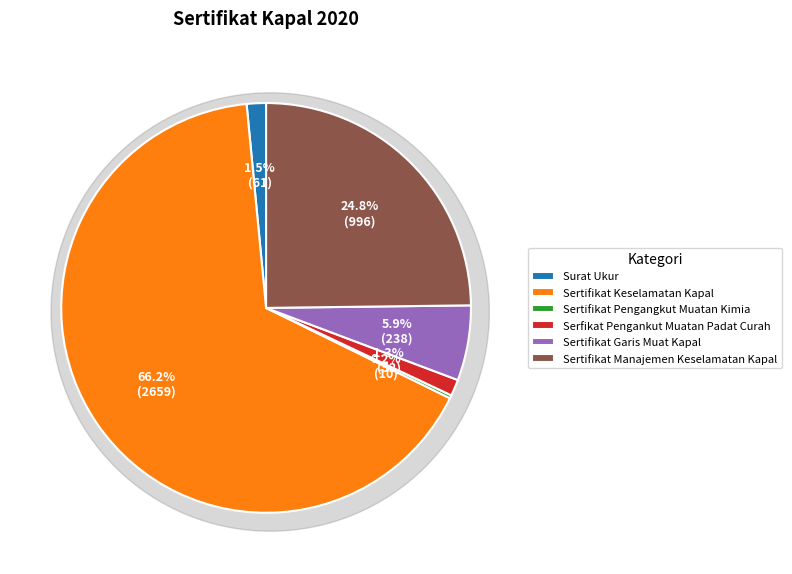

What is the change in value from Serfikat Pengankut Muatan Padat Curah to Sertifikat Manajemen Keselamatan Kapal?

+944